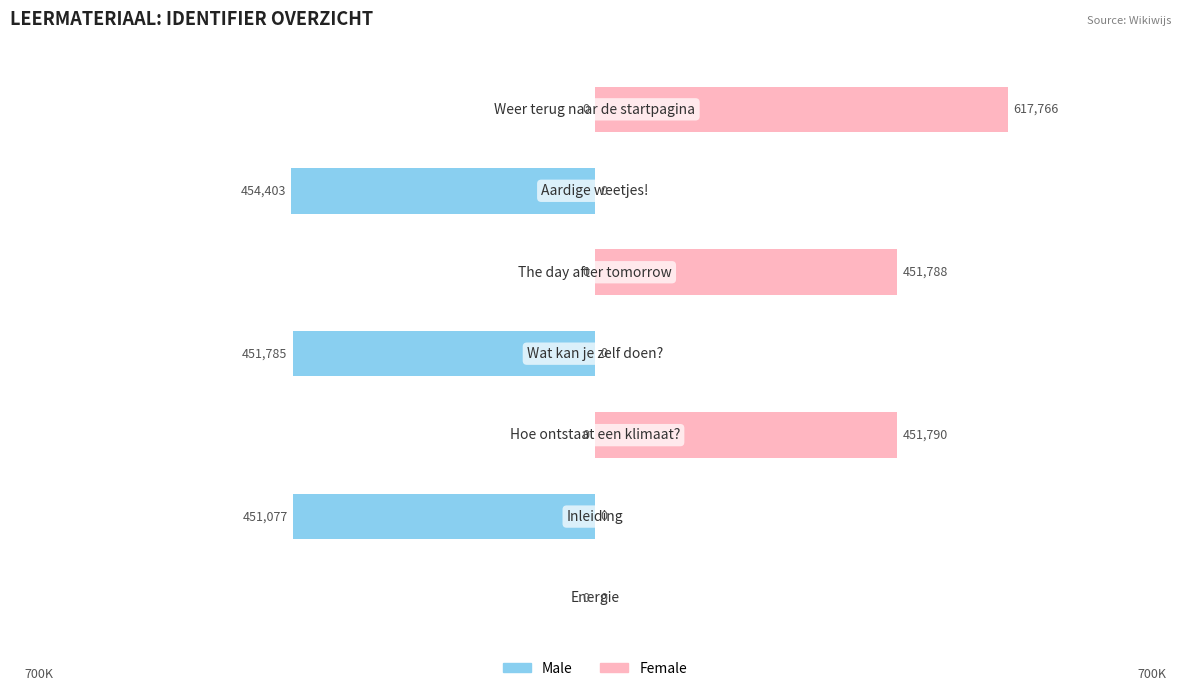

Reading left to right, transcribe all the data shown in this chart.

Male: 0	-451077	0	-451785	0	-454403	0
Female: 0	0	451790	0	451788	0	617766